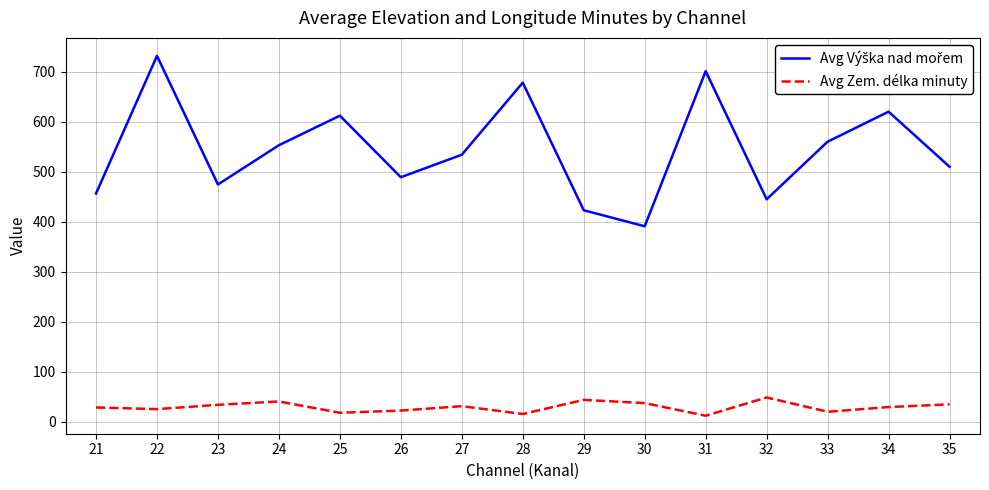

What is the greatest value displayed?

731.5